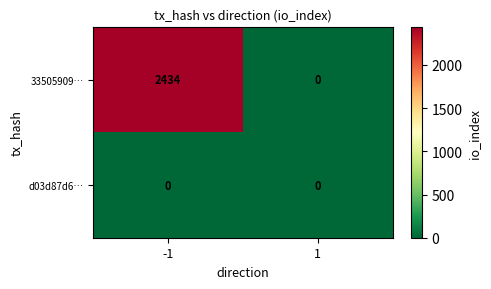

What is the greatest value displayed?

2434